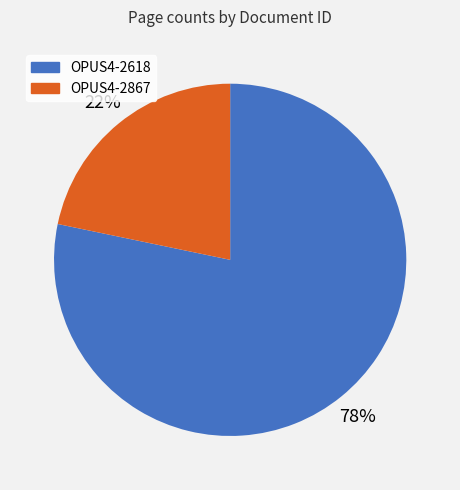

Which category has the biggest portion of the pie?

OPUS4-2618